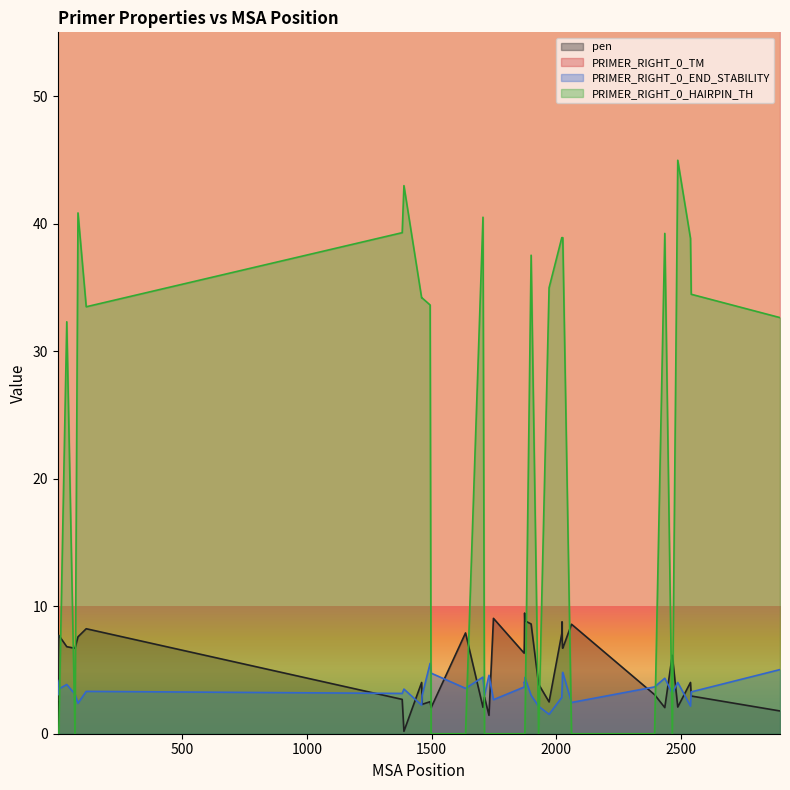

Count the number of categories in the chart.

40